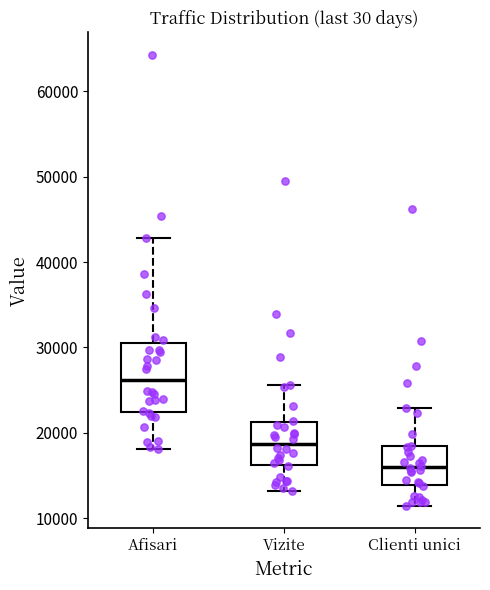

Reading left to right, transcribe this box plot: for each box, give where its median line is, the range the box spans, and where its two whiskers end, as read against the y-axis. The values are not printed on the chart, so give them approximately, as read against the axis.

Afisari: median 26000, box 22000 to 31000, whiskers 18000 to 43000
Vizite: median 19000, box 16000 to 21000, whiskers 13000 to 26000
Clienti unici: median 16000, box 14000 to 18000, whiskers 11000 to 23000